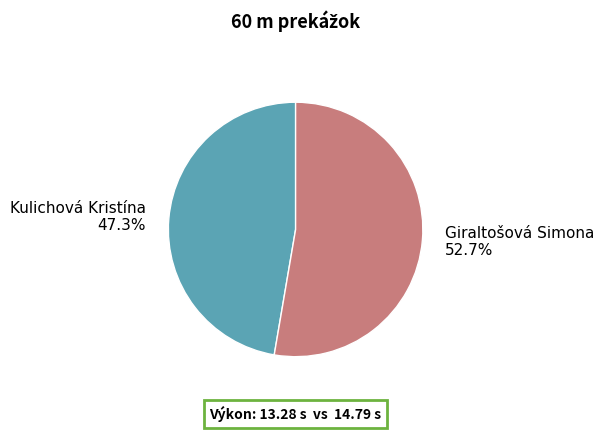

Which has a higher value, Kulichová Kristína or Giraltošová Simona?

Giraltošová Simona